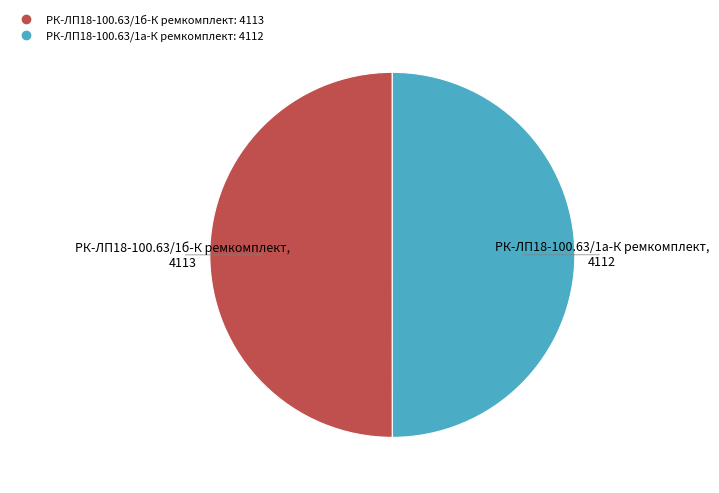

True or false: РК-ЛП18-100.63/1а-К ремкомплект accounts for 57% of the total.

False